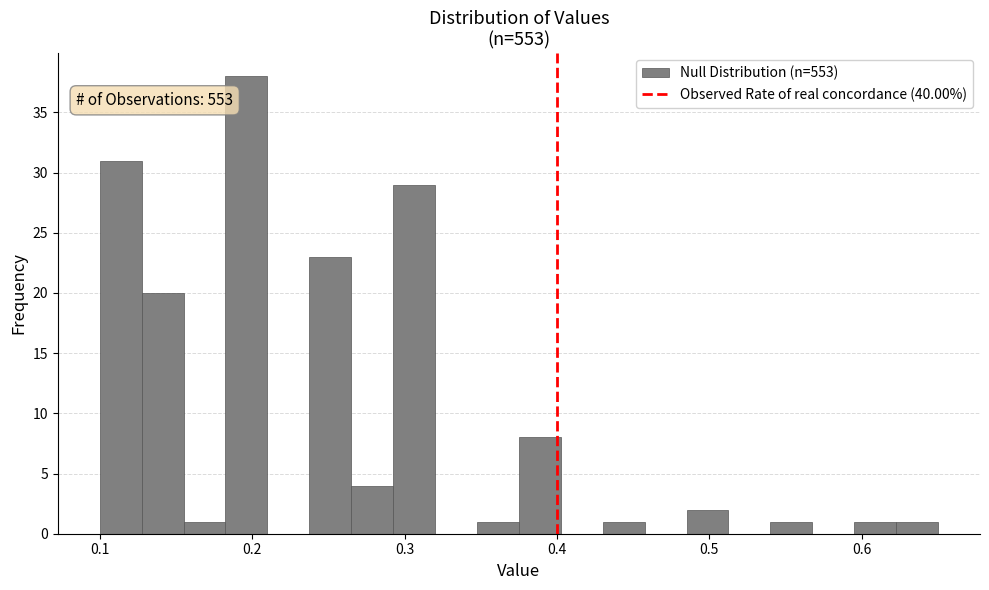

Read against the x-axis, roughly where is the centre of the tallest bar?

0.20